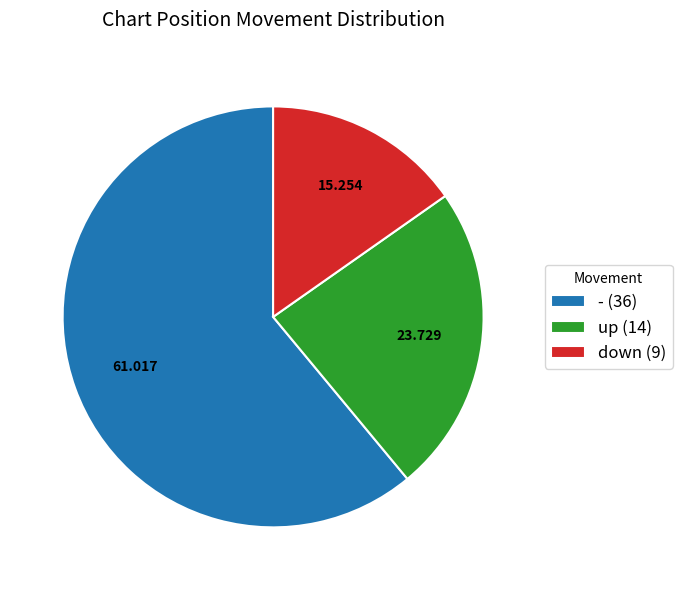

Does - (36) account for over 50% of the chart?

Yes